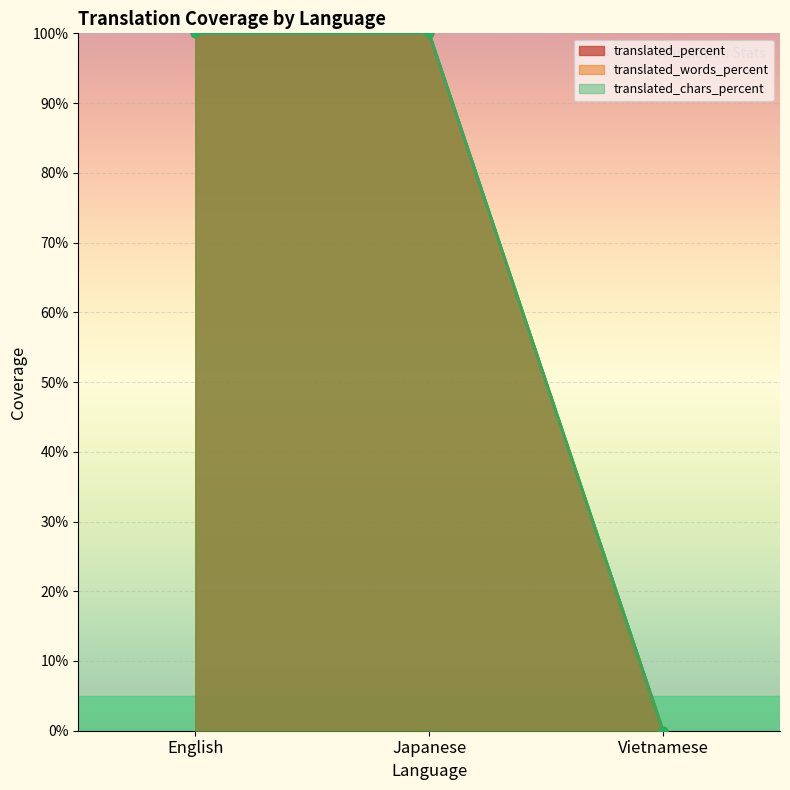

What is the maximum value shown in the chart?

1